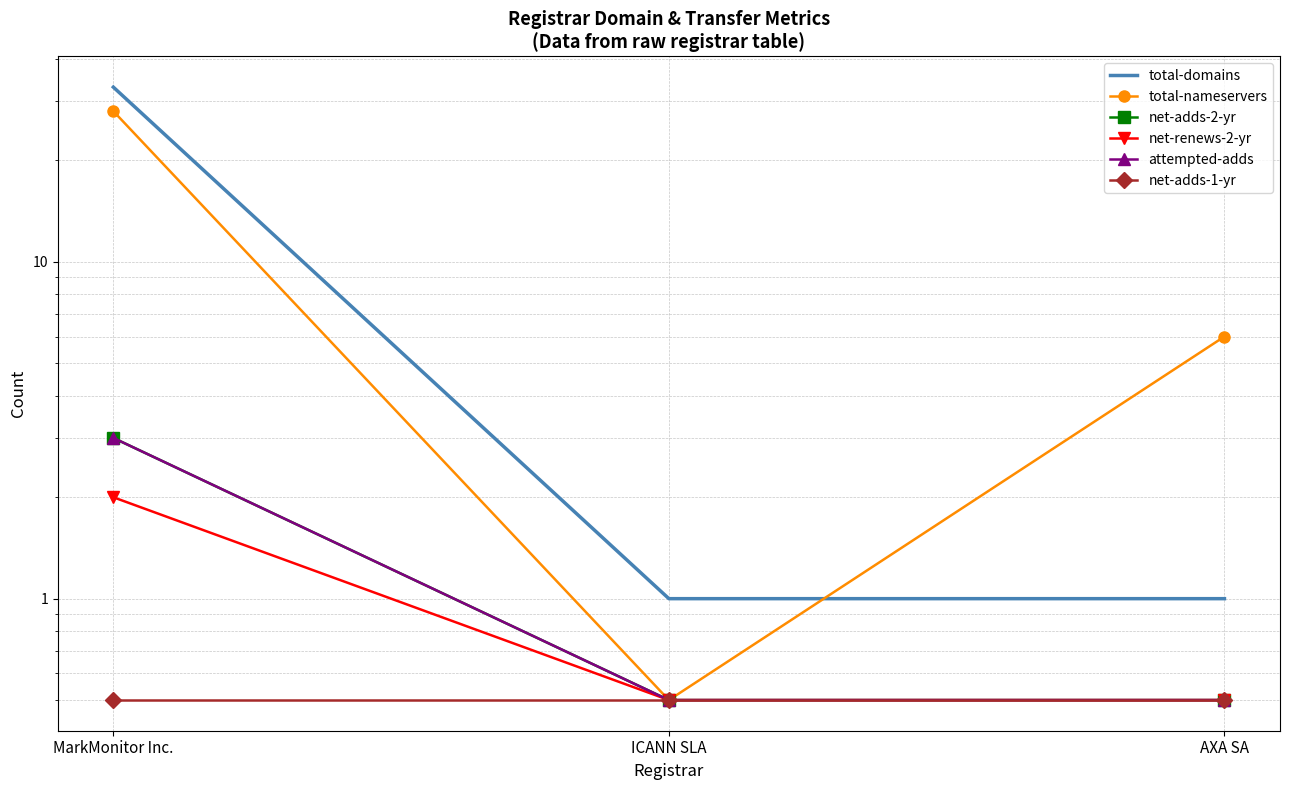

What is the difference between the maximum and second lowest values in the net-renews-2-yr series?

1.5